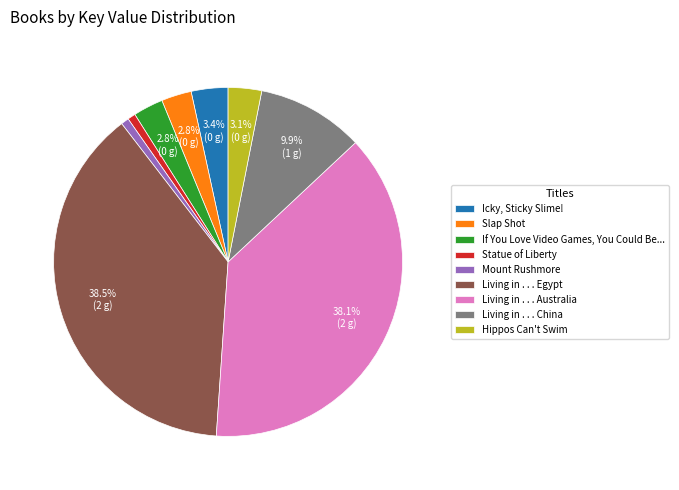

Between Icky, Sticky Slime! and Statue of Liberty, which is larger?

Icky, Sticky Slime!